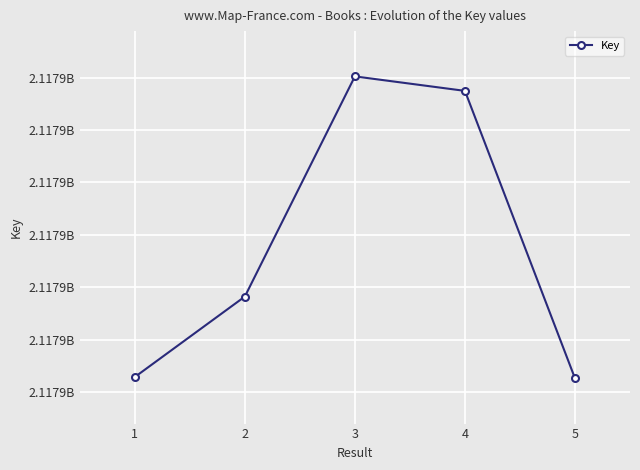

Which label corresponds to the smallest value in the chart?

5